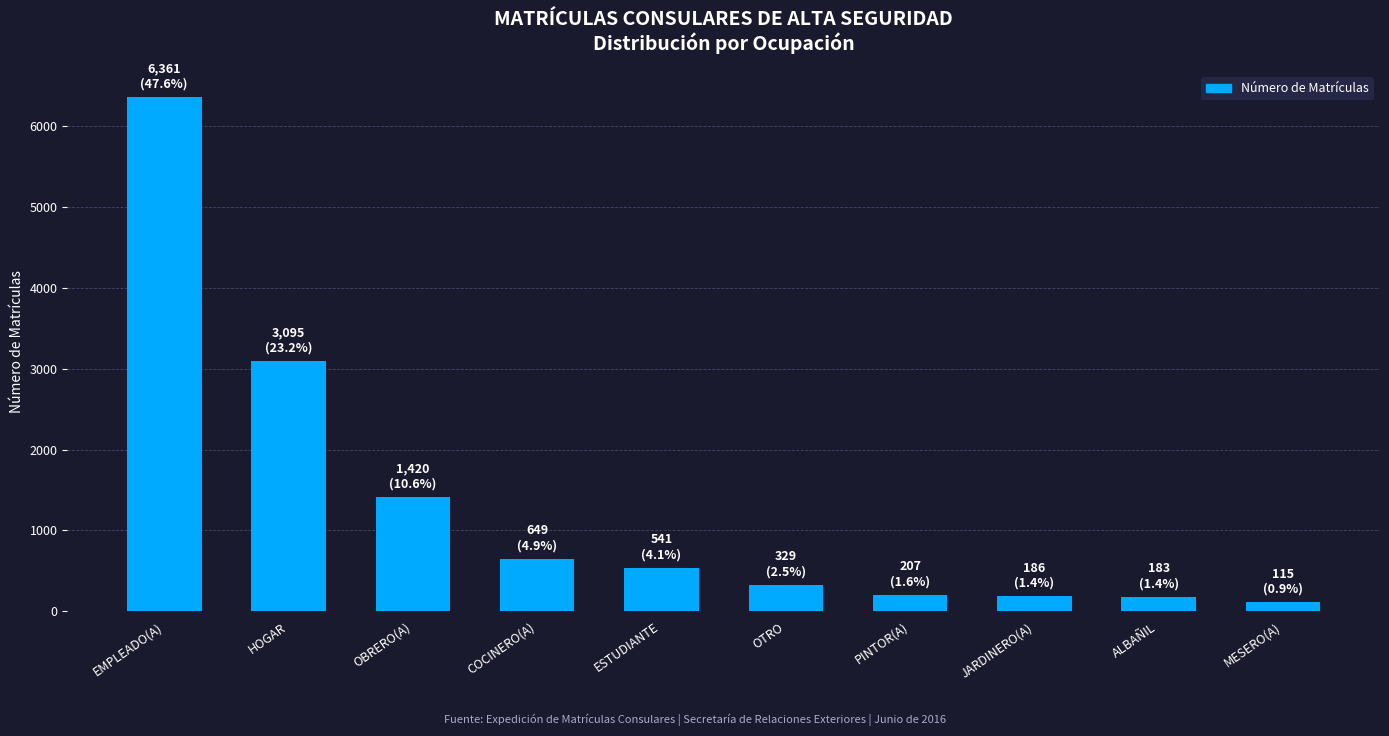

What is the difference between the maximum and minimum values?

6246